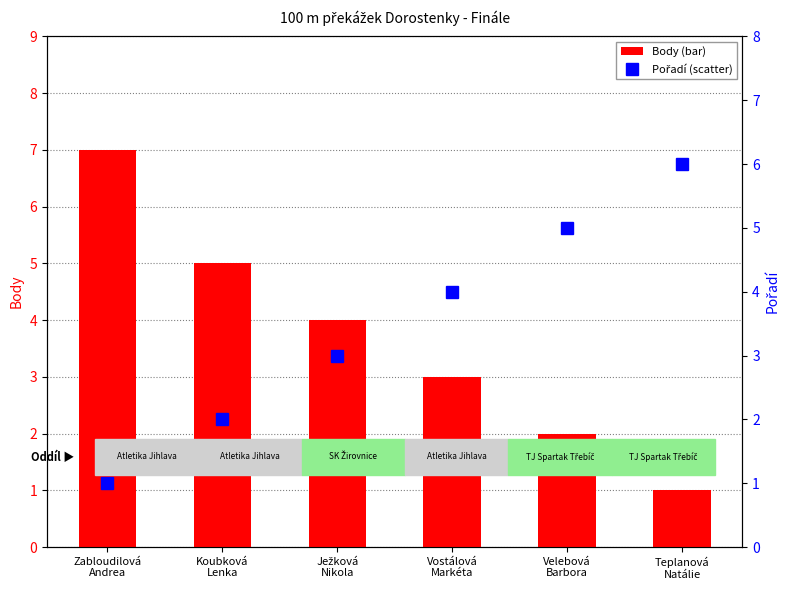

What is the minimum value for Pořadí?

1